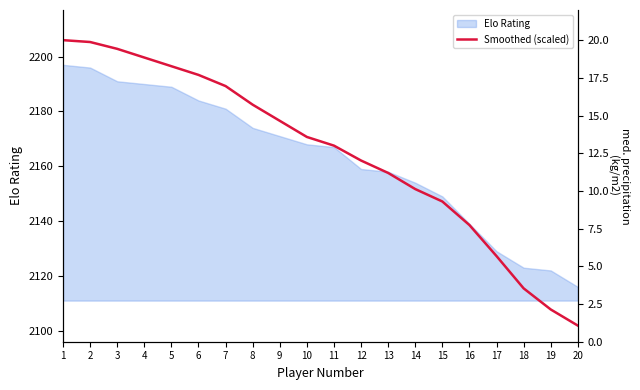

Is it true that the value at 11 is 18.8?

False